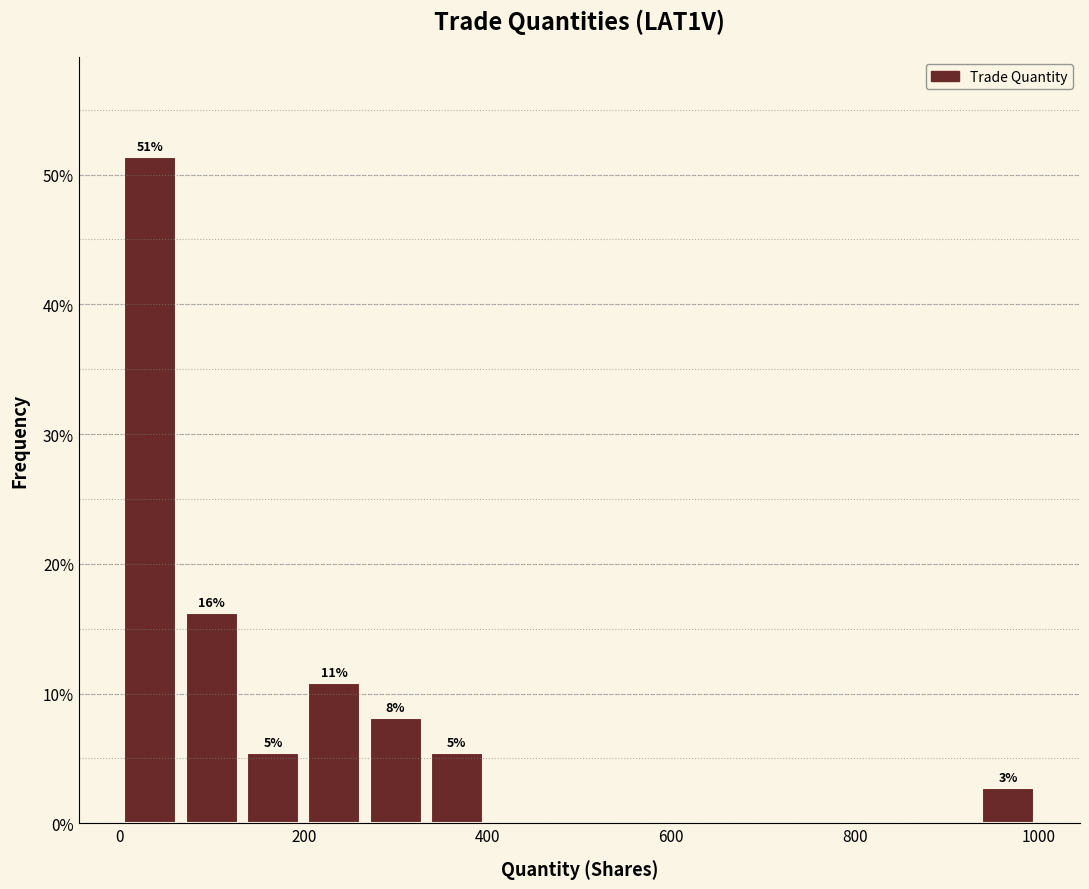

Around what value on the x-axis is the tallest bar? Give the approximate position of its centre, as read against the axis.

40